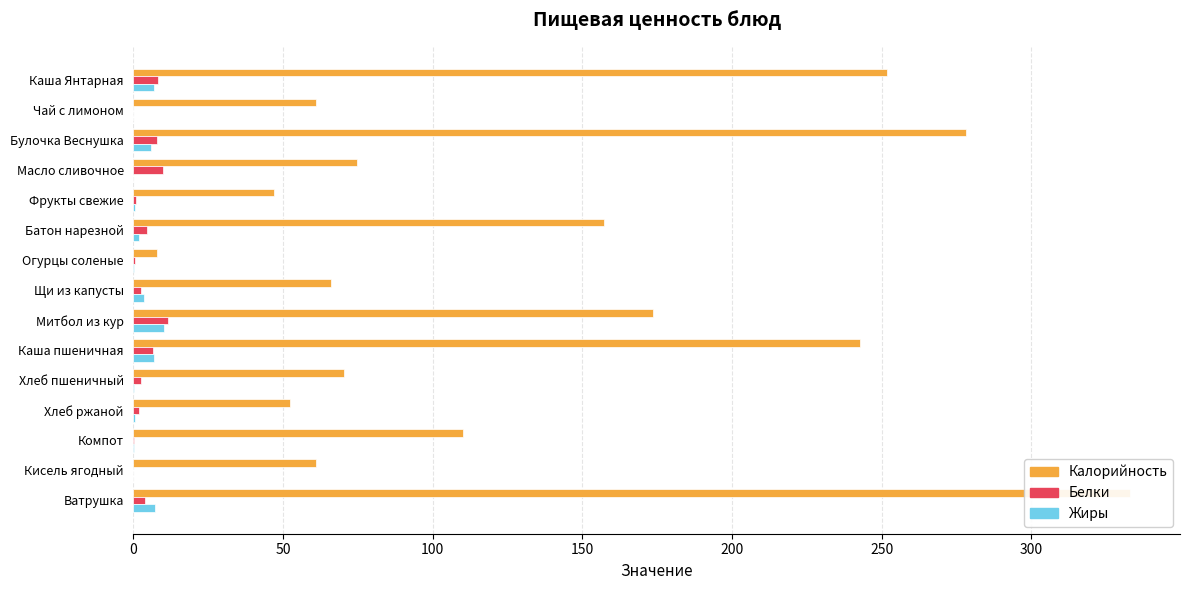

At Батон нарезной, list the series in order from smallest to largest.

Жиры, Белки, Калорийность